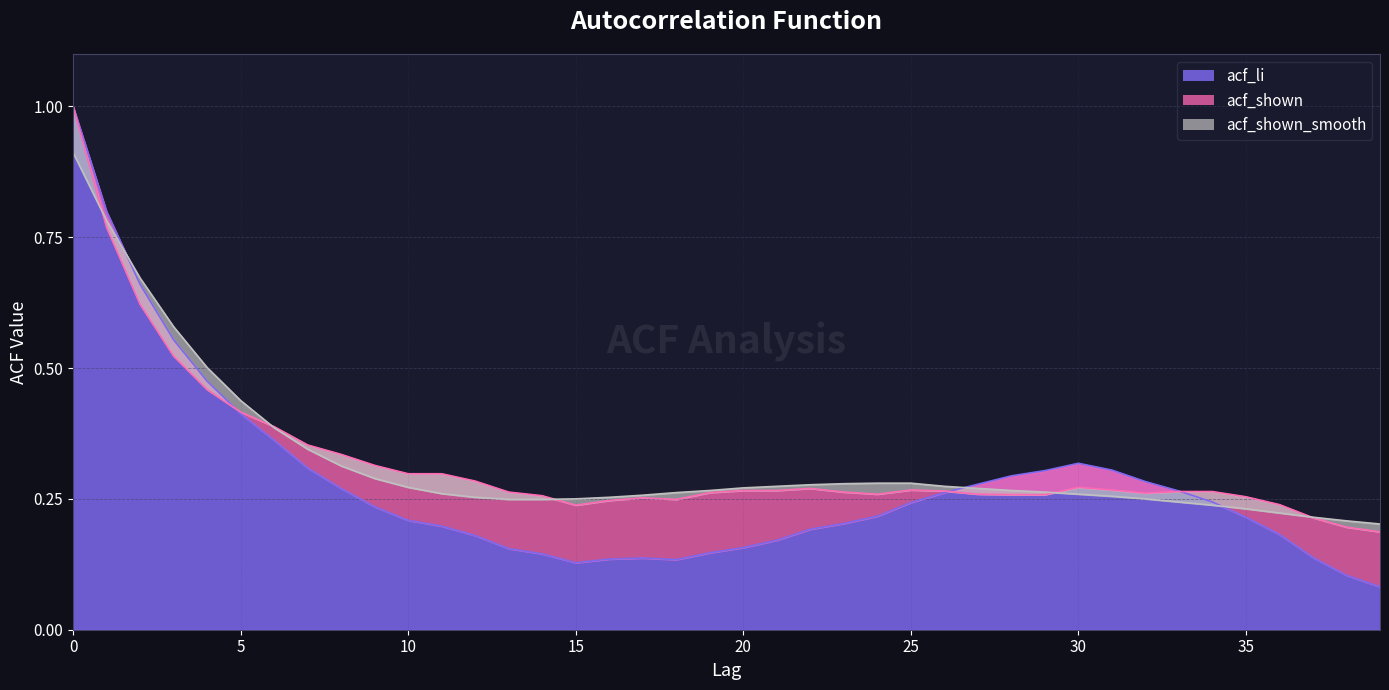

Reading left to right, transcribe all the data shown in this chart.

acf_li: 0=1.0	1=0.8	2=0.7	3=0.6	4=0.5	5=0.4	6=0.4	7=0.3	8=0.3	9=0.2	10=0.2	11=0.2	12=0.2	13=0.2	14=0.1	15=0.1	16=0.1	17=0.1	18=0.1	19=0.1	20=0.2	21=0.2	22=0.2	23=0.2	24=0.2	25=0.2	26=0.3	27=0.3	28=0.3	29=0.3	30=0.3	31=0.3	32=0.3	33=0.3	34=0.2	35=0.2	36=0.2	37=0.1	38=0.1	39=0.1
acf_shown: 0=1.0	1=0.8	2=0.6	3=0.5	4=0.5	5=0.4	6=0.4	7=0.4	8=0.3	9=0.3	10=0.3	11=0.3	12=0.3	13=0.3	14=0.3	15=0.2	16=0.2	17=0.3	18=0.2	19=0.3	20=0.3	21=0.3	22=0.3	23=0.3	24=0.3	25=0.3	26=0.3	27=0.3	28=0.3	29=0.3	30=0.3	31=0.3	32=0.3	33=0.3	34=0.3	35=0.3	36=0.2	37=0.2	38=0.2	39=0.2
acf_shown_smooth: 0=0.9	1=0.8	2=0.7	3=0.6	4=0.5	5=0.4	6=0.4	7=0.3	8=0.3	9=0.3	10=0.3	11=0.3	12=0.3	13=0.2	14=0.2	15=0.2	16=0.3	17=0.3	18=0.3	19=0.3	20=0.3	21=0.3	22=0.3	23=0.3	24=0.3	25=0.3	26=0.3	27=0.3	28=0.3	29=0.3	30=0.3	31=0.3	32=0.2	33=0.2	34=0.2	35=0.2	36=0.2	37=0.2	38=0.2	39=0.2